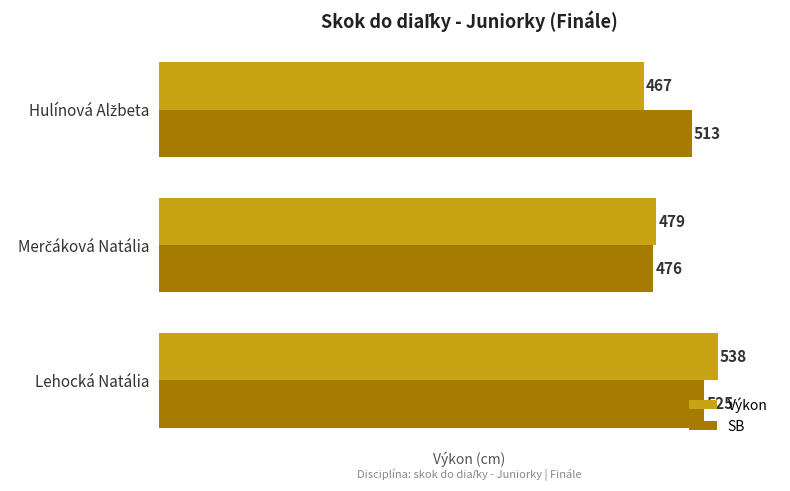

Which series has the widest spread of values?

Výkon